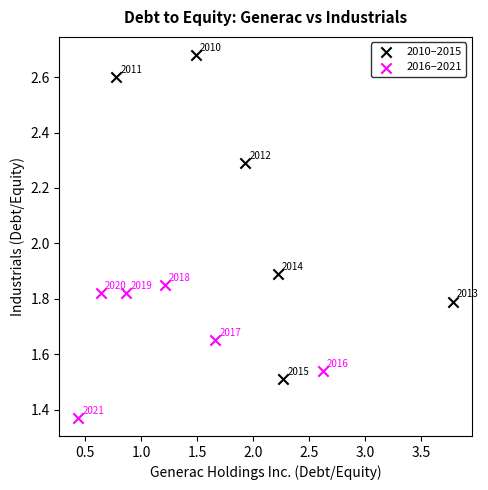

Which series reaches the maximum Y coordinate?

2010–2015